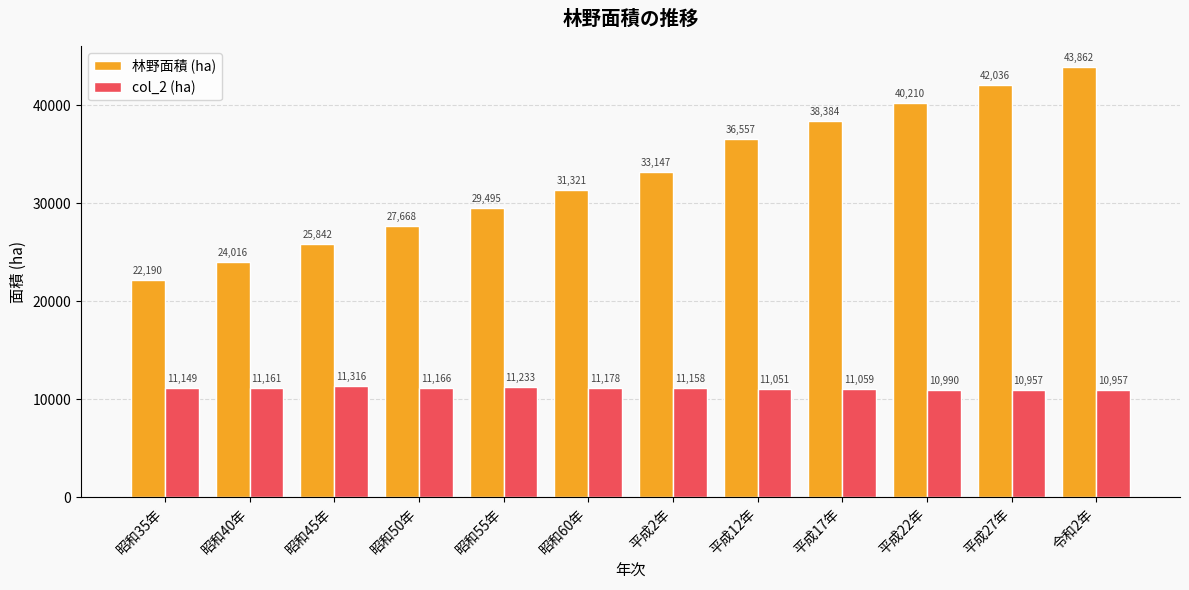

What is the label of the 6th bar from the right?

平成2年